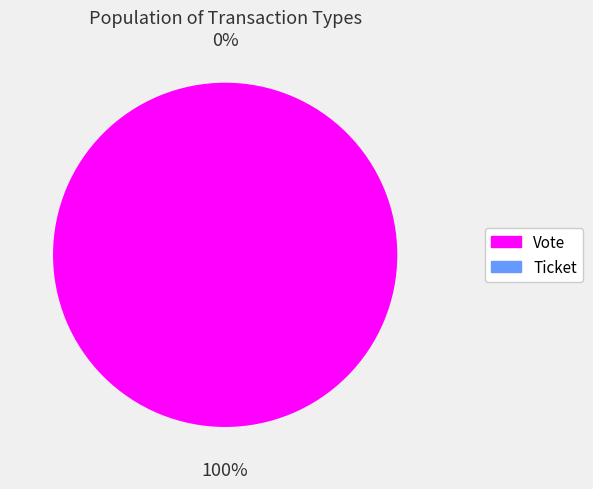

Which category has the biggest portion of the pie?

Vote